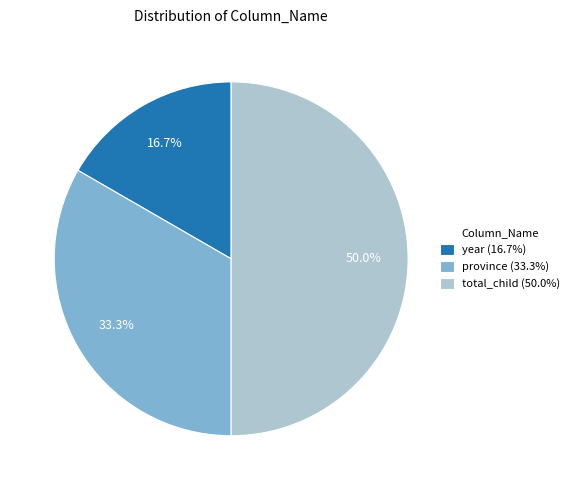

Between year (16.7%) and province (33.3%), which is larger?

province (33.3%)